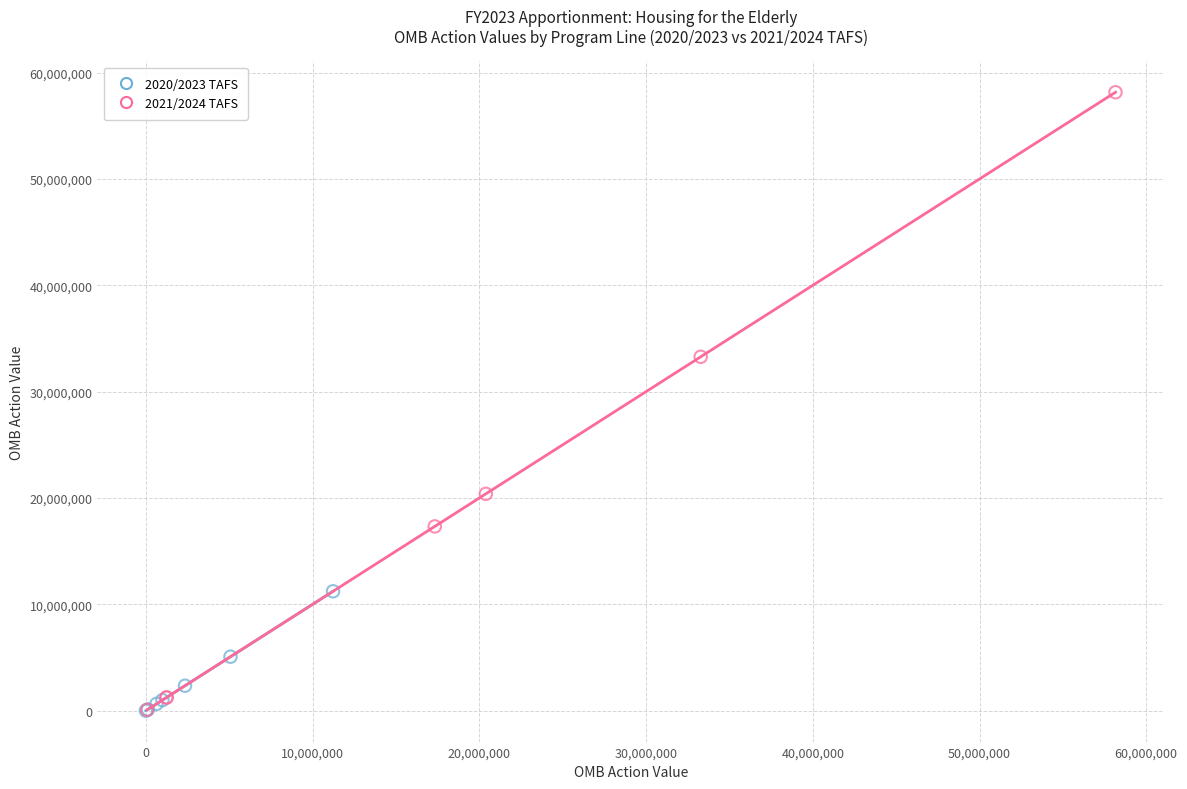

Which series has the widest spread of Y values?

2021/2024 TAFS